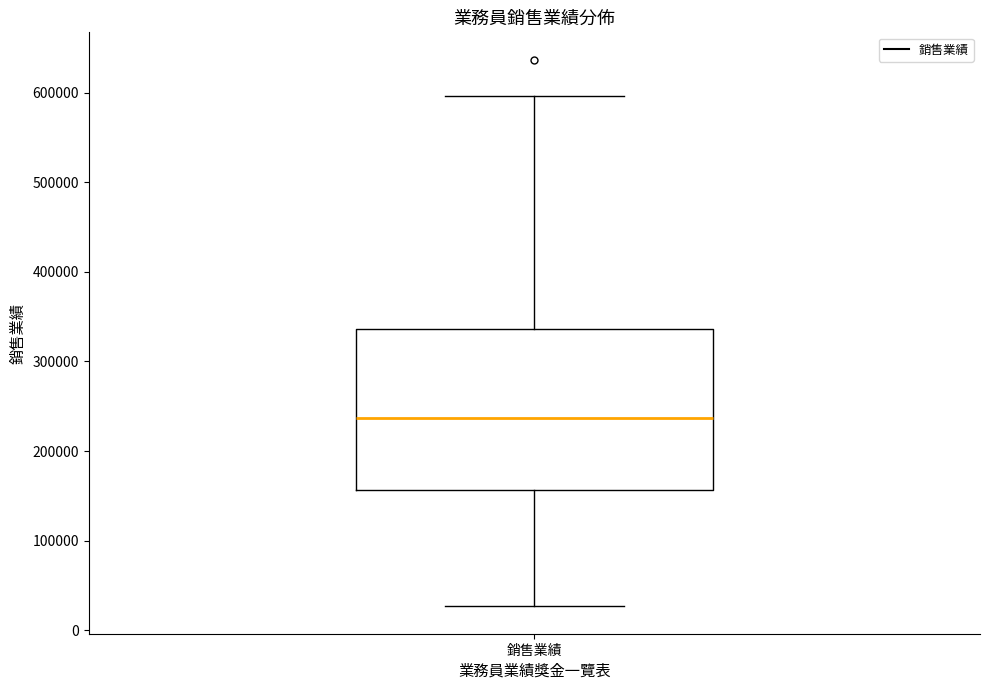

Where is the upper edge of the box for 銷售業績 on the y-axis? The values are not printed on the chart, so give them approximately, as read against the axis.

340000